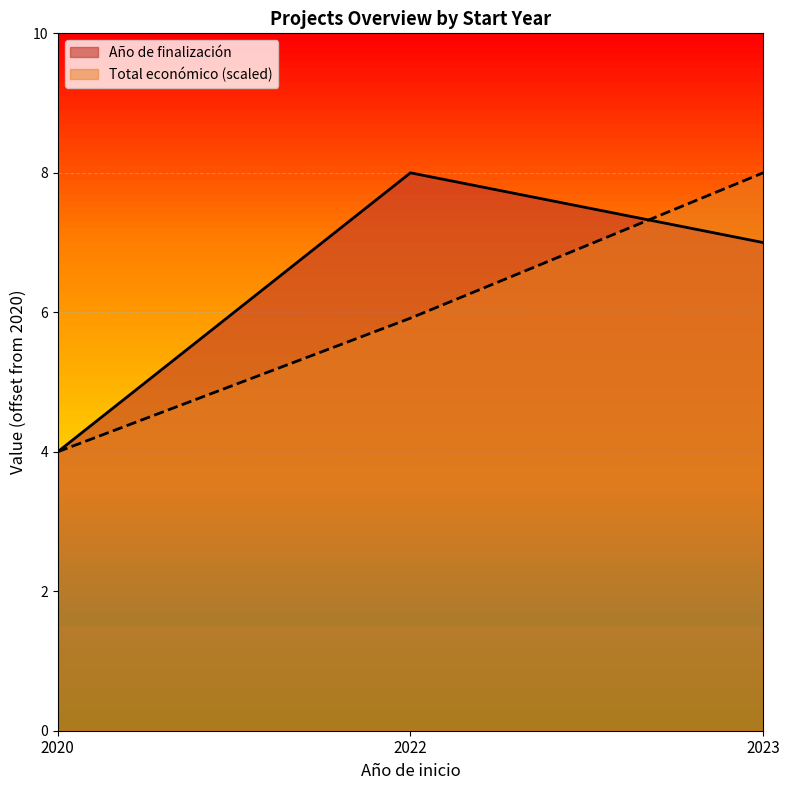

How many lines are shown in the chart?

2